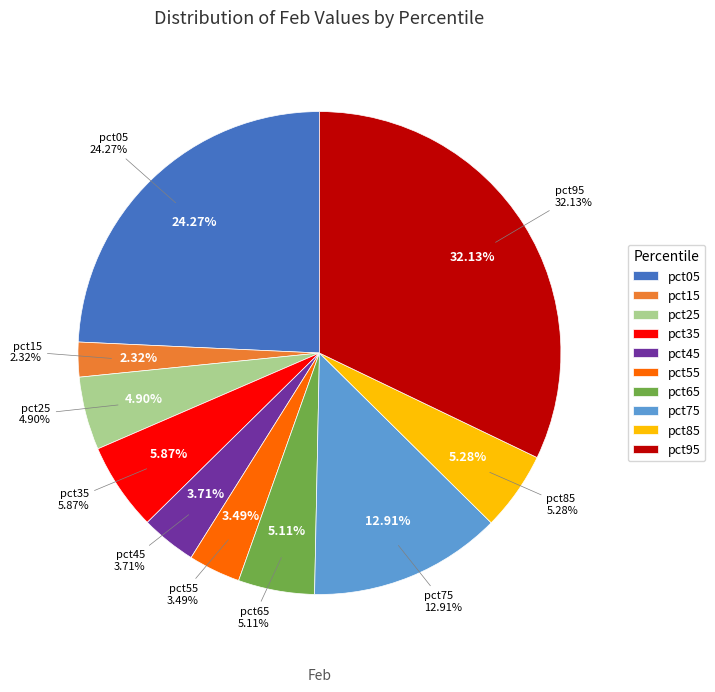

Is it true that pct25 is 13% of the pie?

False